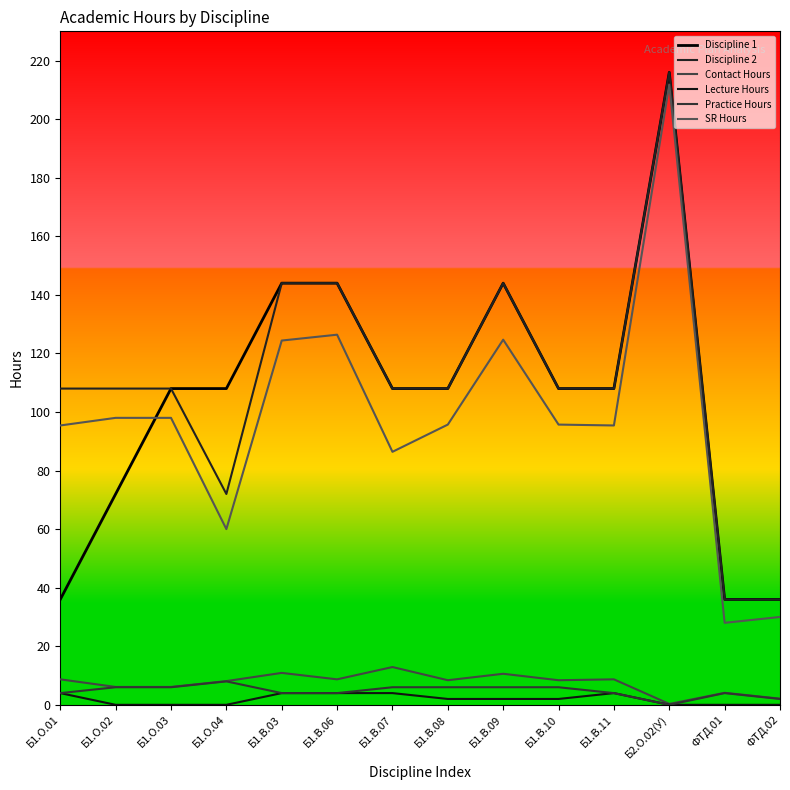

Does the chart display data point markers on the line(s)?

No